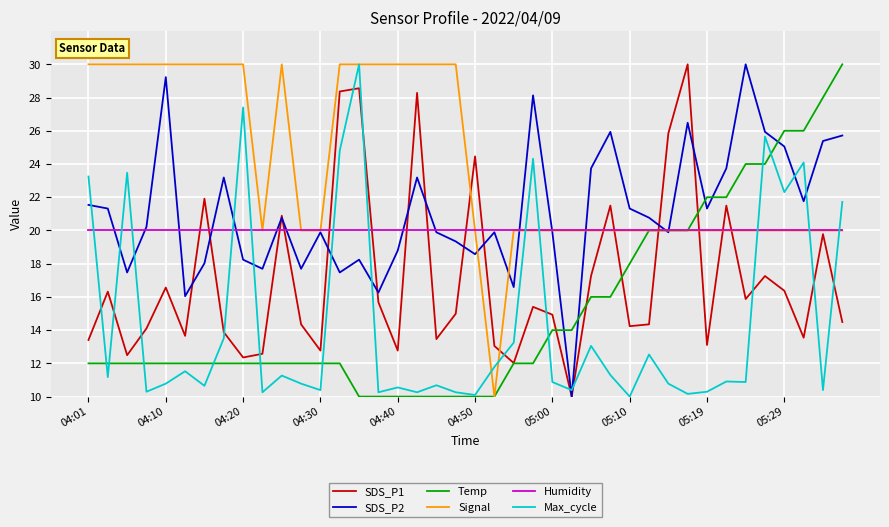

Which series has the largest total across all categories?

Signal